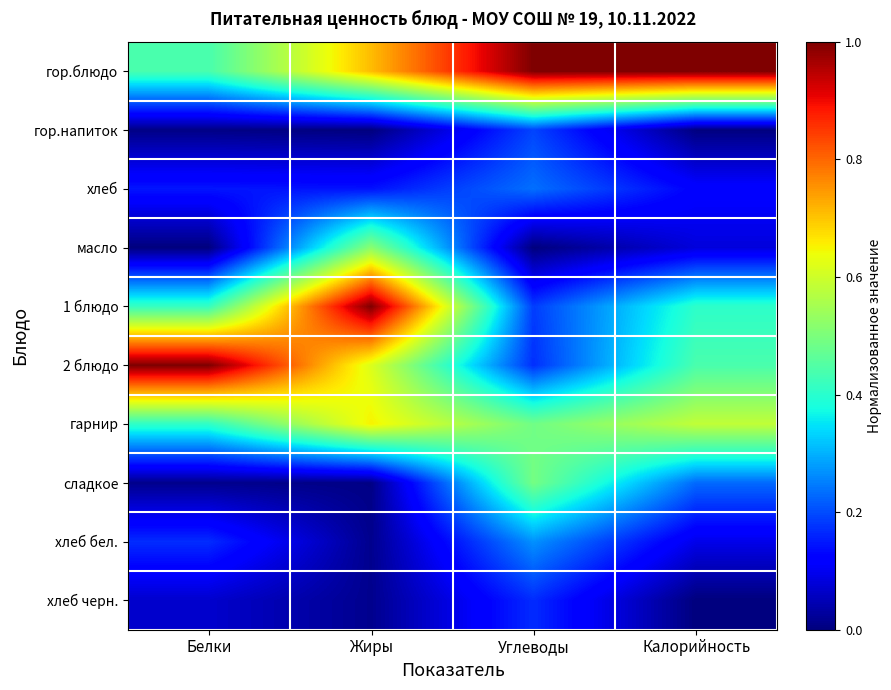

What is the difference between the highest and lowest values at Калорийность?

1.0